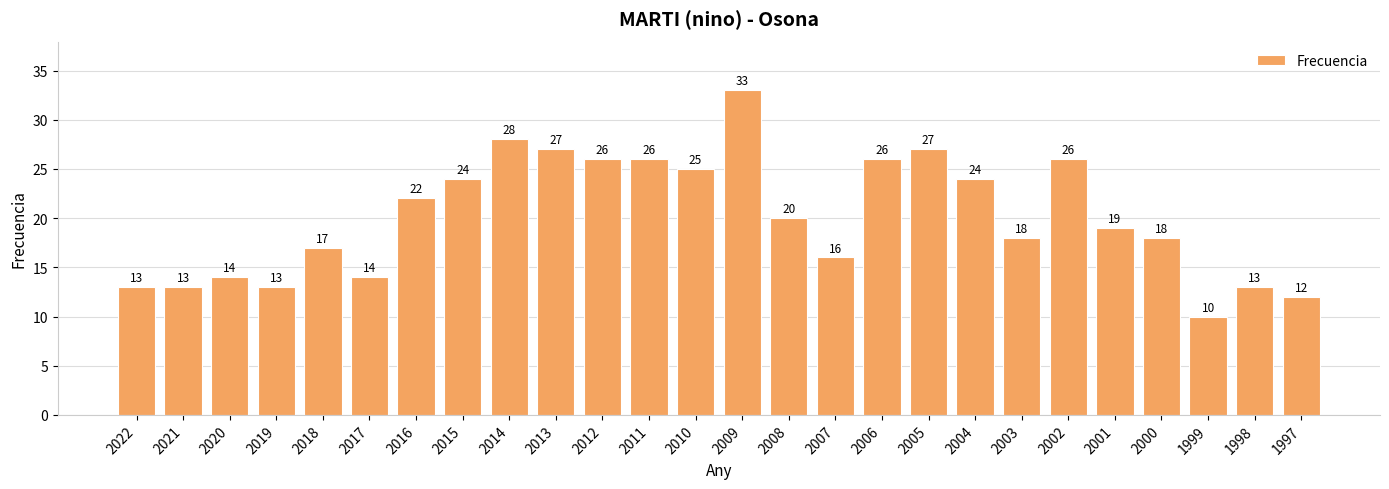

Which category has the lowest value across all series?

1999